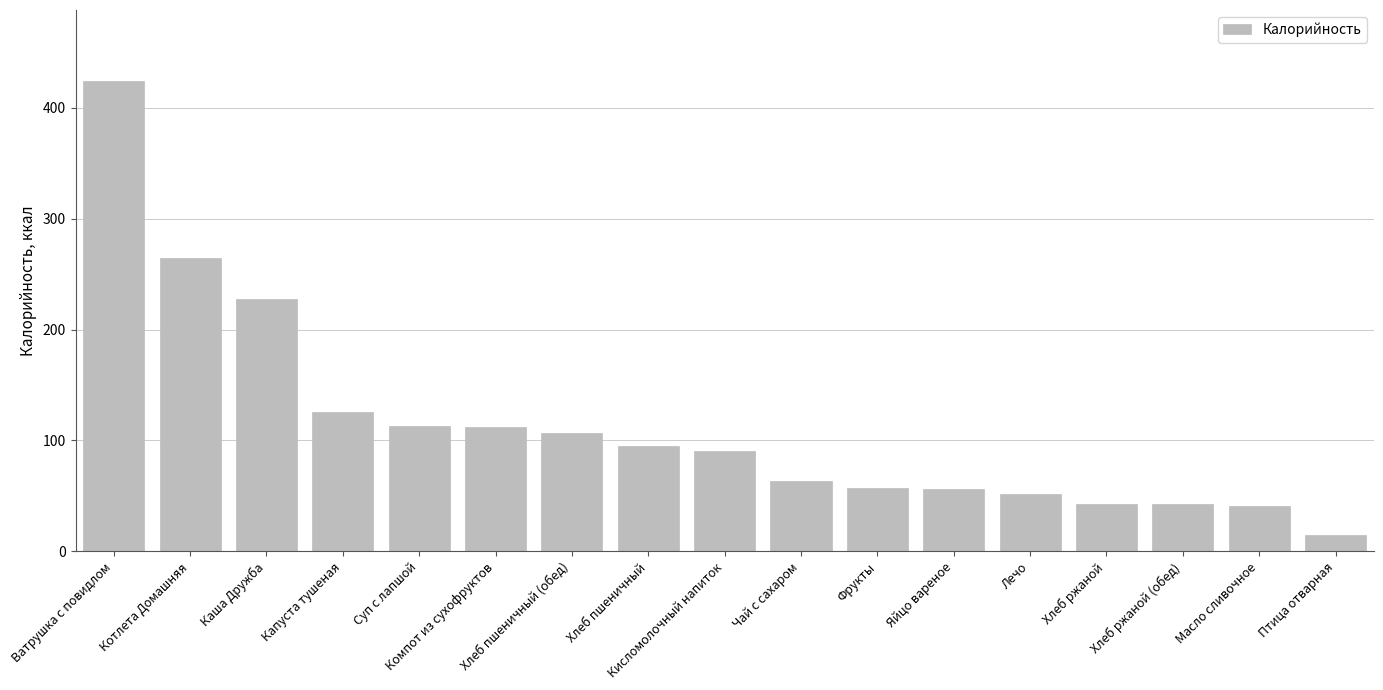

What is the smallest value displayed?

14.4